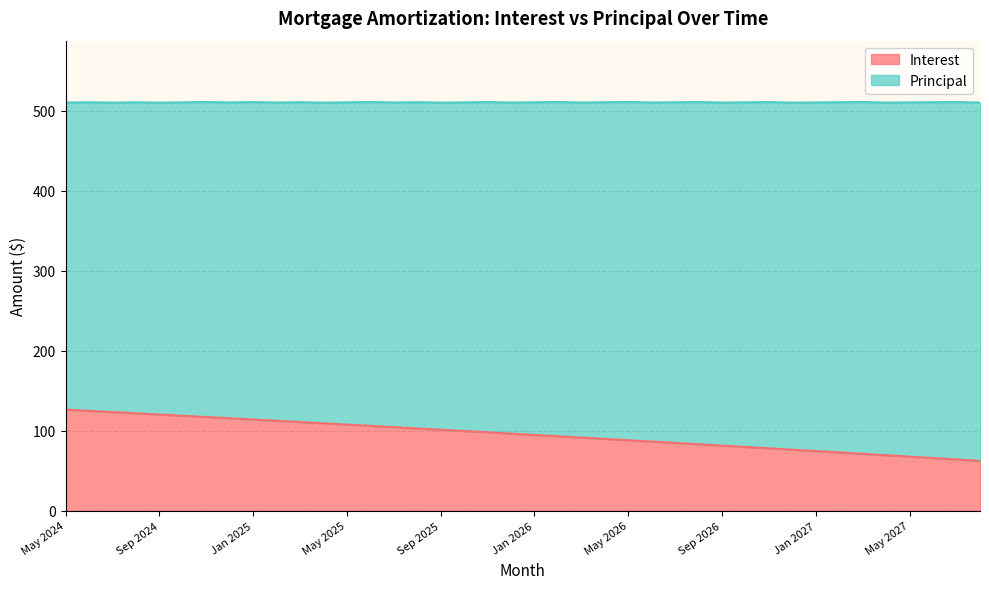

Where is the data nearest to the value 94?

Feb 2026